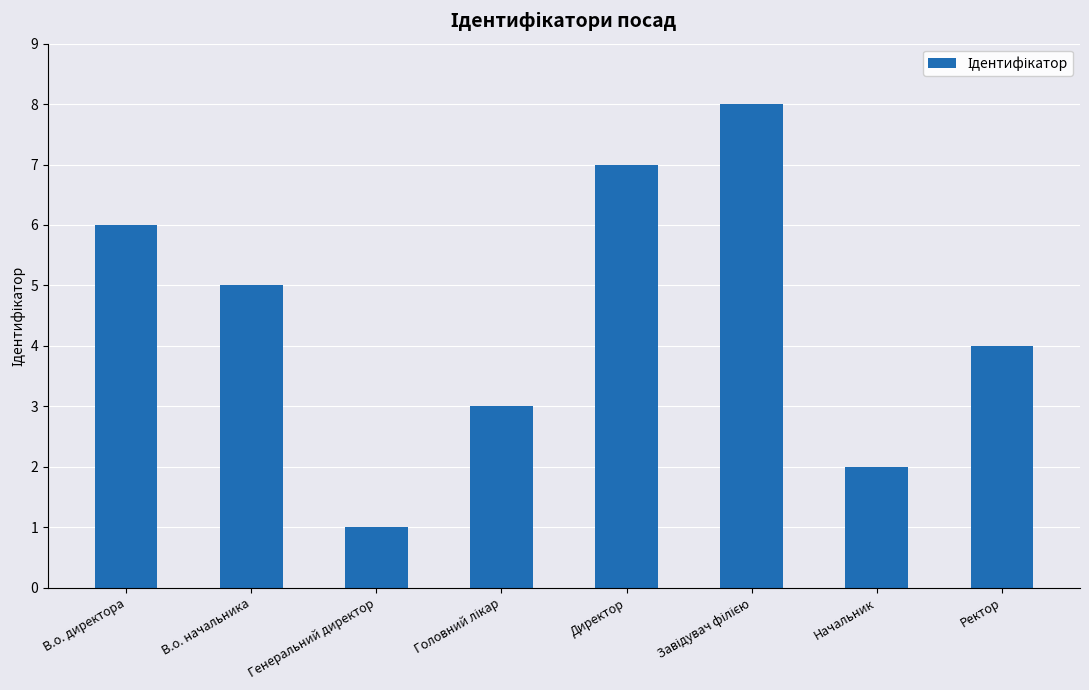

How many data points does each series have?

8